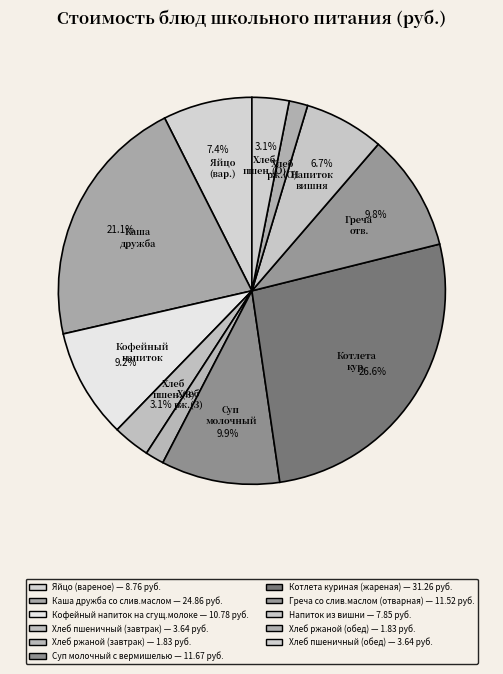

How many slices are in this pie chart?

11